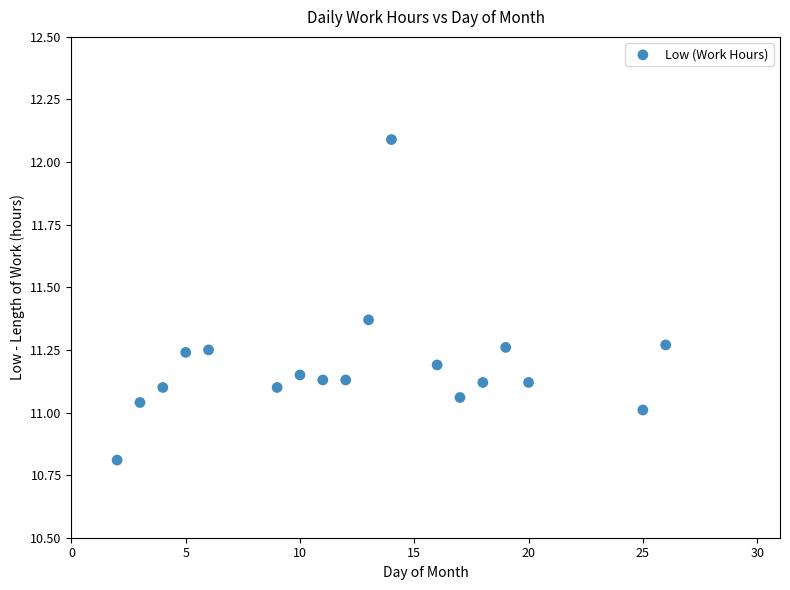

What is the range of Y values (max minus min)?

1.3